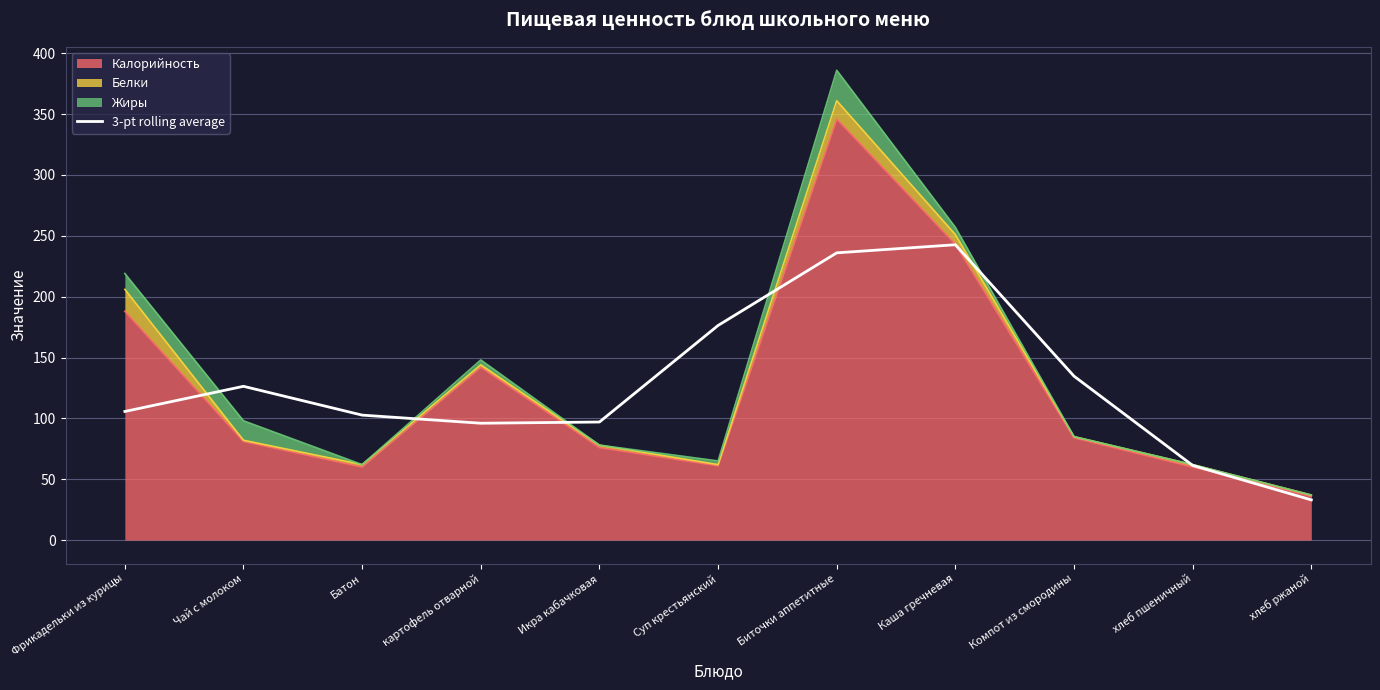

True or false: there are more than 2 points higher than both neighbors.

False